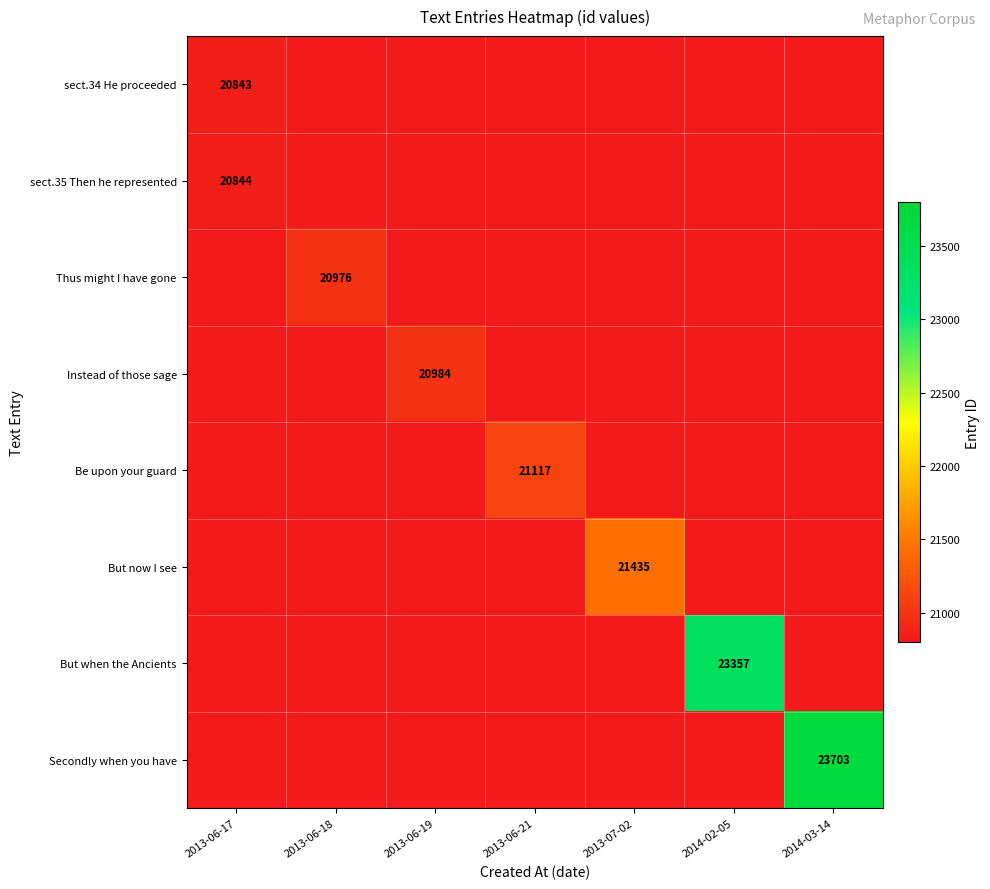

Is it true that But when the Ancients equals 23357 at 2014-02-05?

True